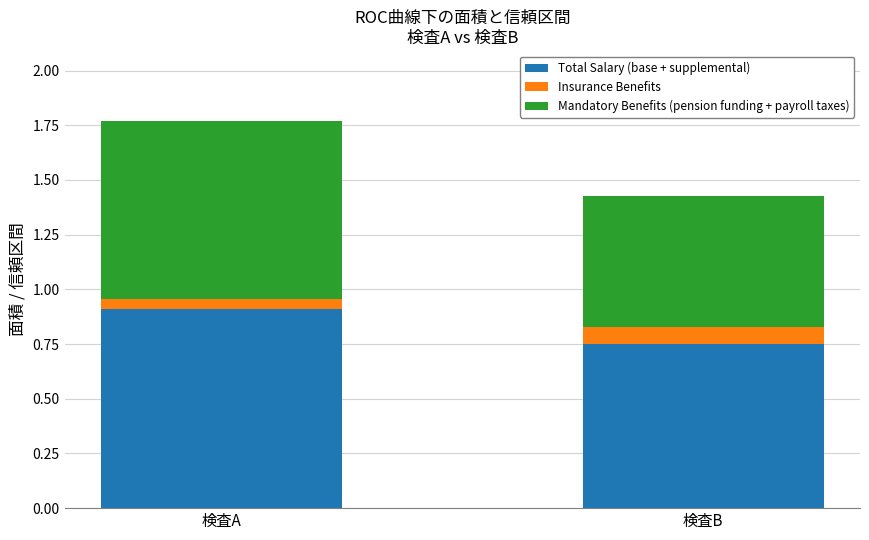

Where is Total Salary (base + supplemental) nearest to the value 0?

検査B